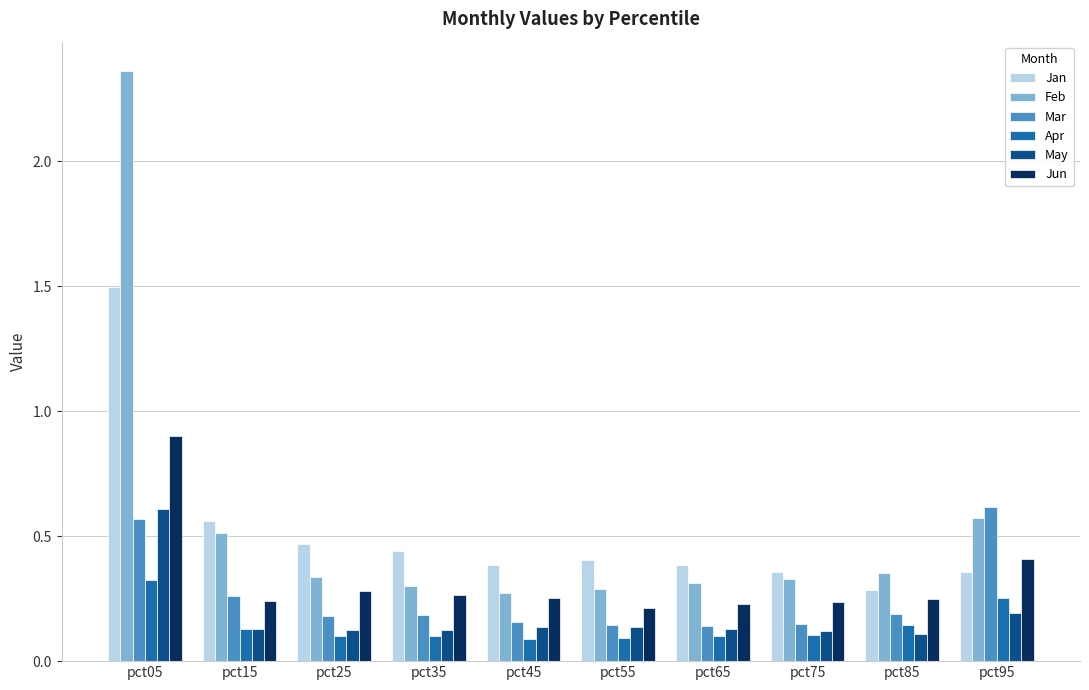

Which series has the largest range (max minus min)?

Feb